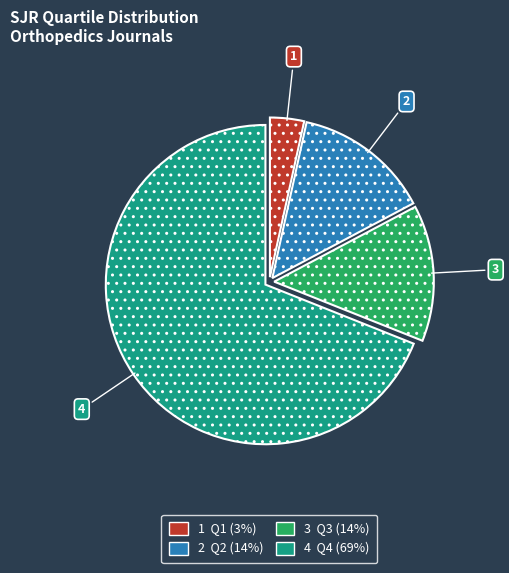

Is there any slice that represents more than half of the pie?

Yes